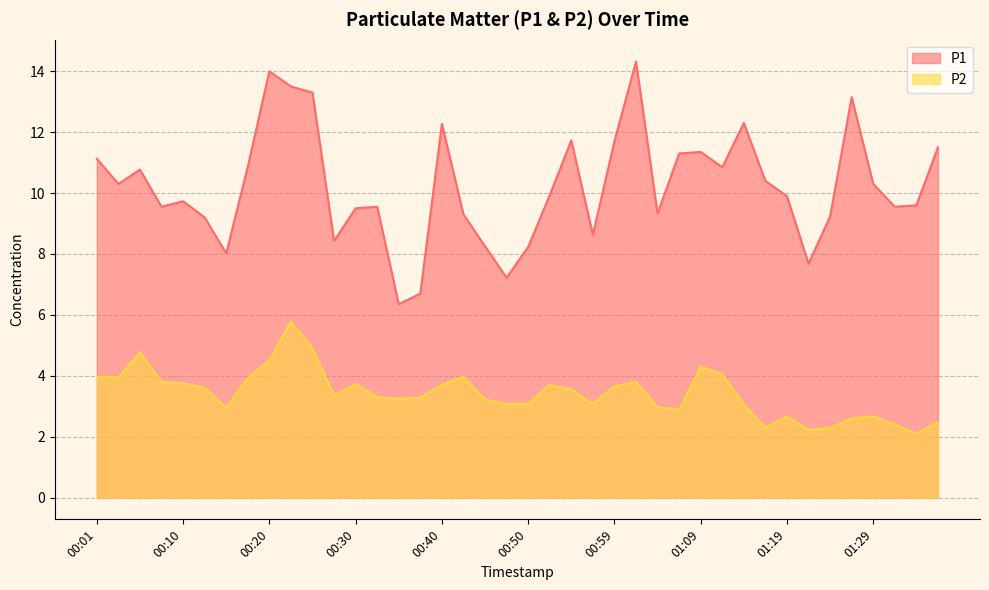

Rank the categories by P1 value from highest to lowest.

01:02, 00:20, 00:23, 00:25, 01:27, 01:14, 00:40, 00:55, 00:59, 01:36, 01:09, 01:07, 00:01, 00:18, 01:12, 00:05, 01:17, 00:03, 01:29, 00:52, 01:19, 00:10, 01:34, 00:08, 00:32, 01:31, 00:30, 01:04, 00:42, 01:24, 00:13, 00:57, 00:28, 00:45, 00:50, 00:15, 01:22, 00:47, 00:37, 00:35